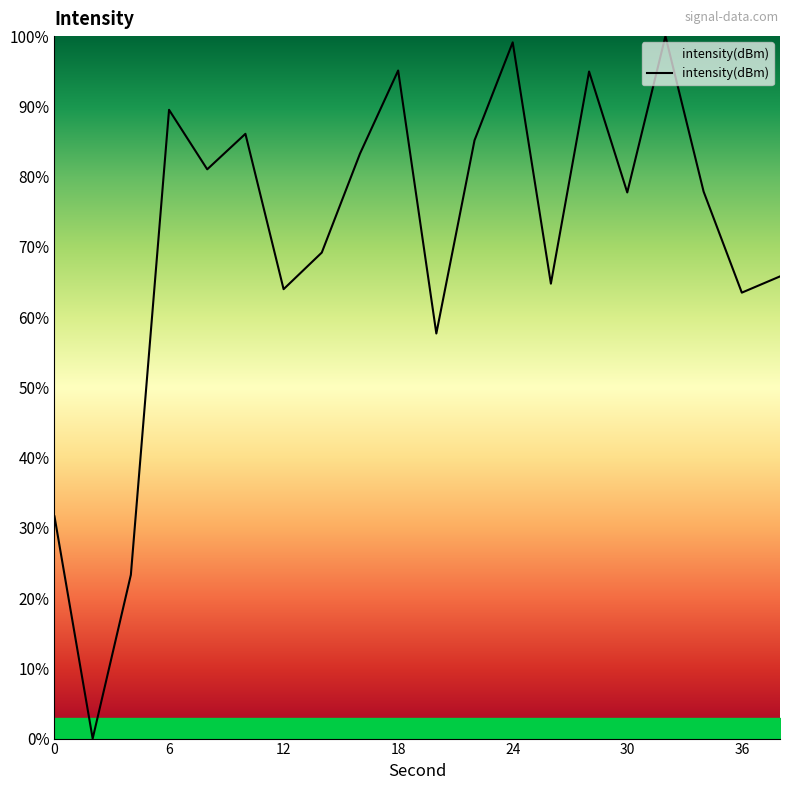

What is the greatest value displayed?

100.0